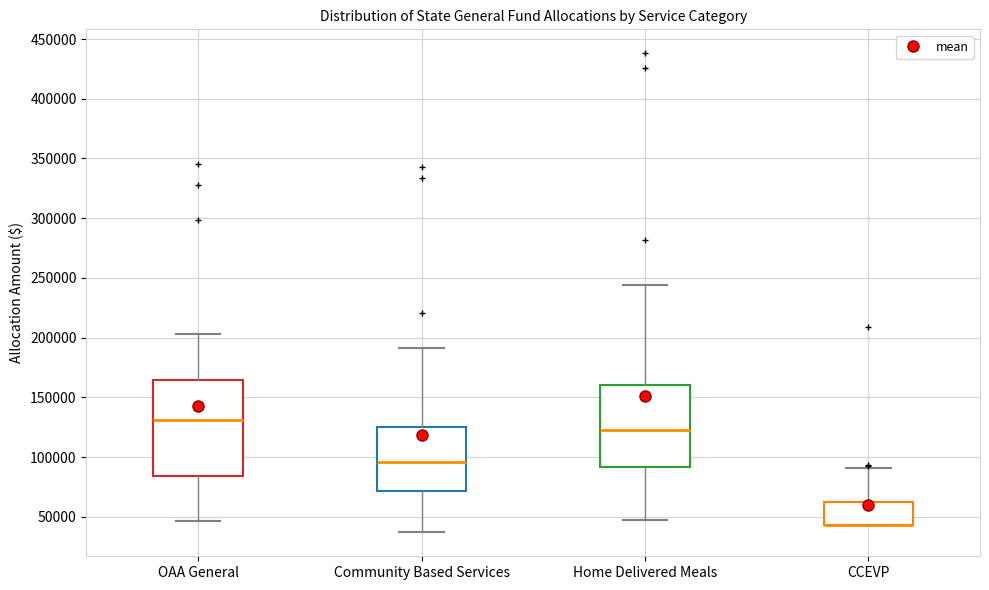

Which box is the tallest, from its lower edge to its upper edge?

OAA General